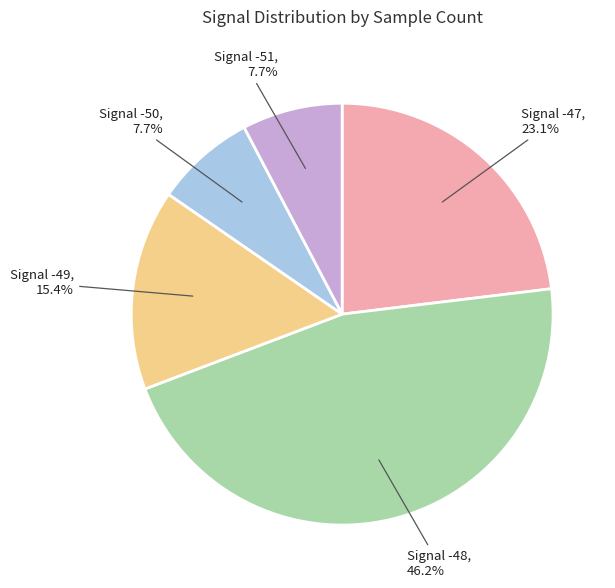

What percentage do Signal -48 and Signal -49 together represent?

61.5%